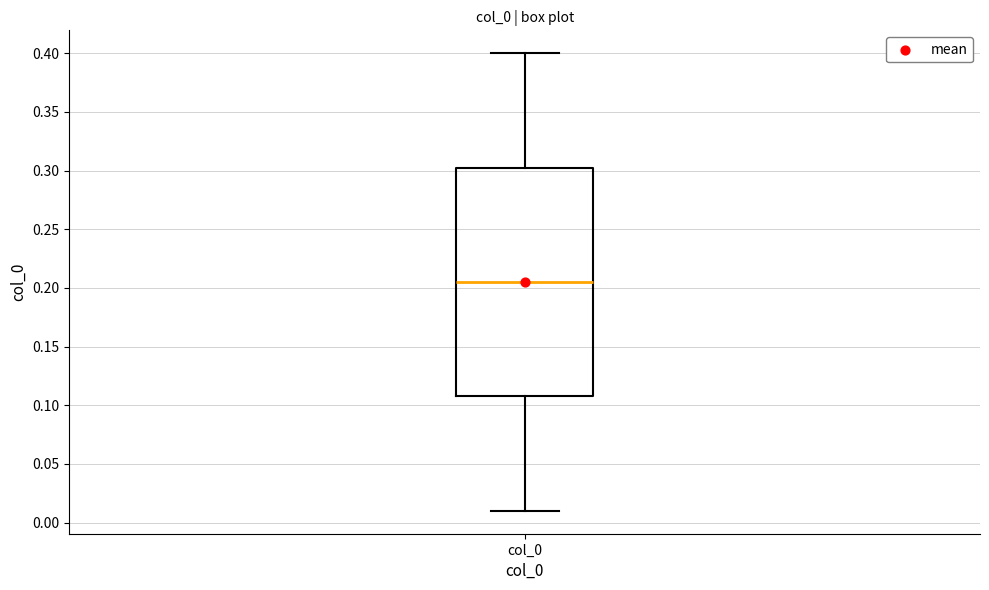

Transcribe this box plot: give where the median line is, the range the box spans, and where the two whiskers end, as read against the y-axis. The values are not printed on the chart, so give them approximately, as read against the axis.

median 0.205, box 0.110 to 0.305, whiskers 0.010 to 0.400